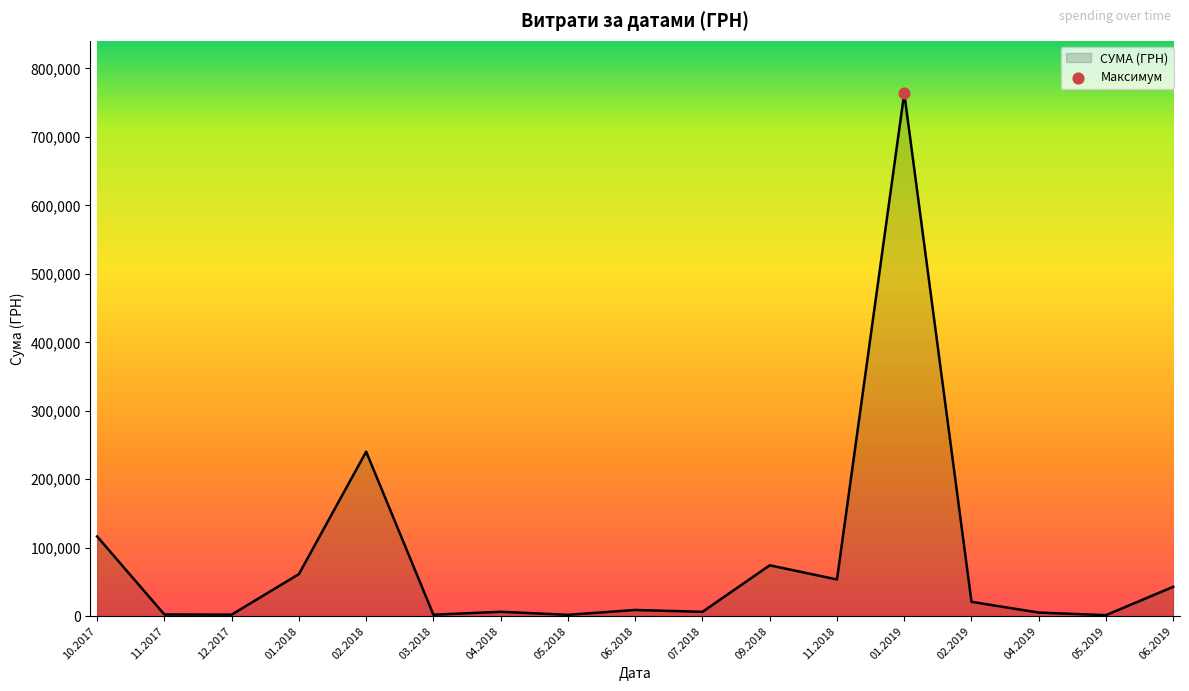

The value at 10.2017 is 205426.1. True or false?

False